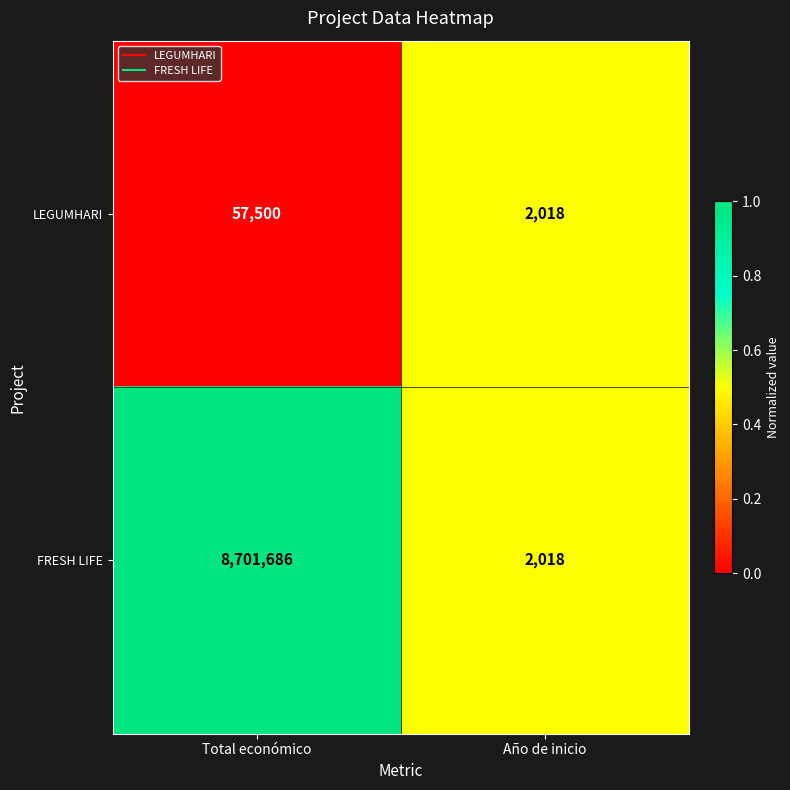

True or false: FRESH LIFE has a value of 5006086 at Total económico.

False